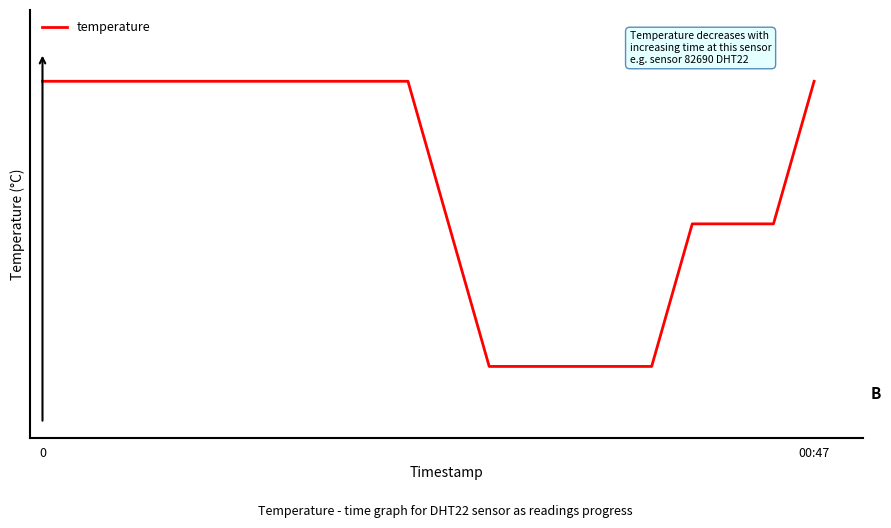

What is the greatest value displayed?

3.6